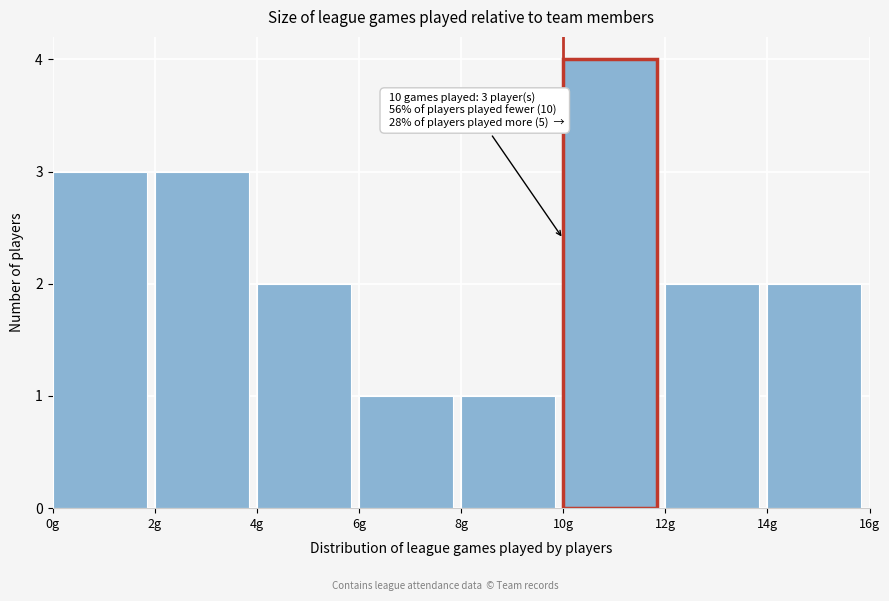

Which range on the x-axis has the tallest bar?

10 to 12